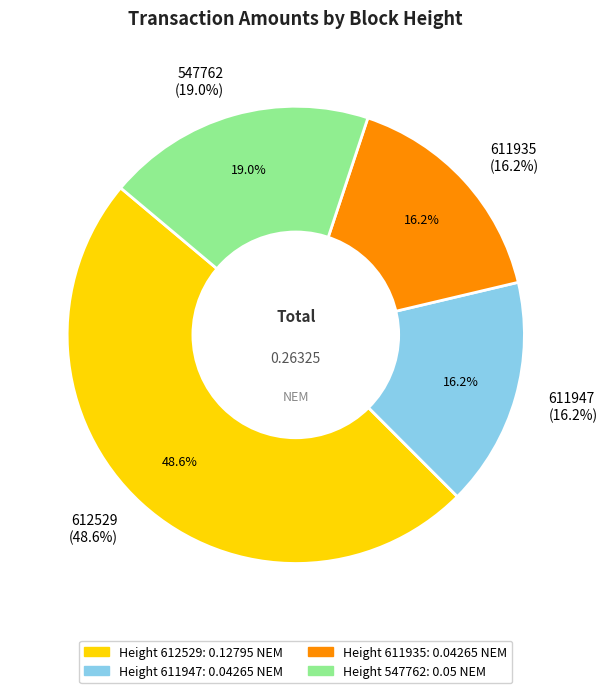

Rank the categories by value from highest to lowest.

612529, 547762, 611947, 611935